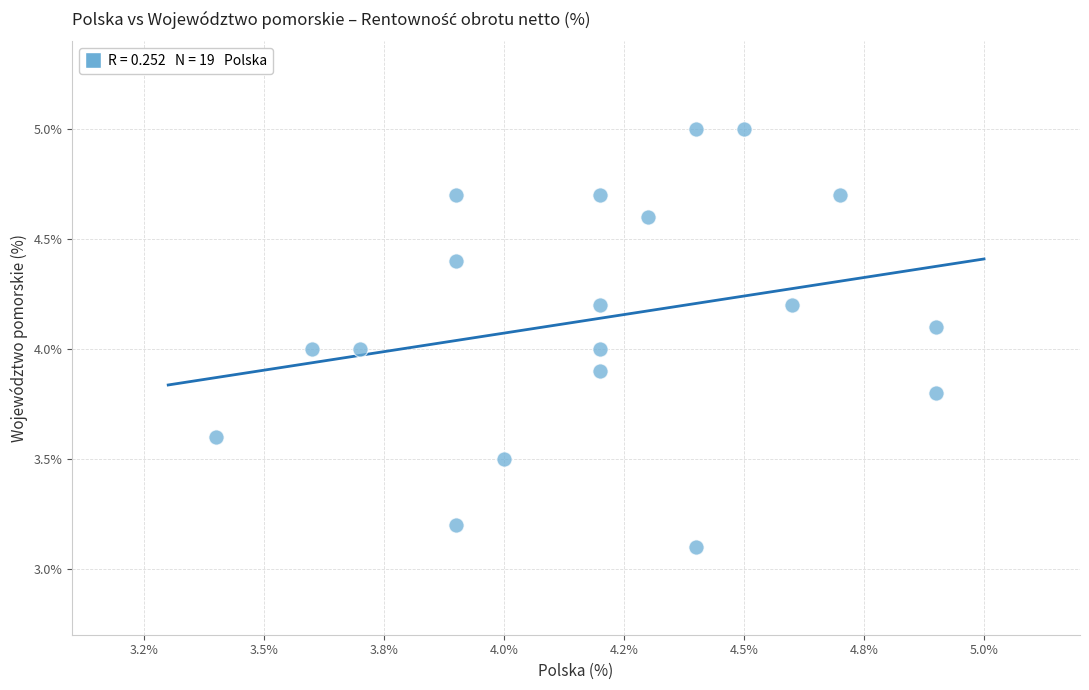

List the coordinates of all points as (X, Y) pairs, reading left to right.

(3.4, 3.6)  (3.6, 4.0)  (3.7, 4.0)  (3.9, 4.4)  (3.9, 4.7)  (3.9, 3.2)  (4.0, 3.5)  (4.2, 4.0)  (4.2, 4.2)  (4.2, 4.7)  (4.2, 3.9)  (4.3, 4.6)  (4.4, 3.1)  (4.4, 5.0)  (4.5, 5.0)  (4.6, 4.2)  (4.7, 4.7)  (4.9, 4.1)  (4.9, 3.8)